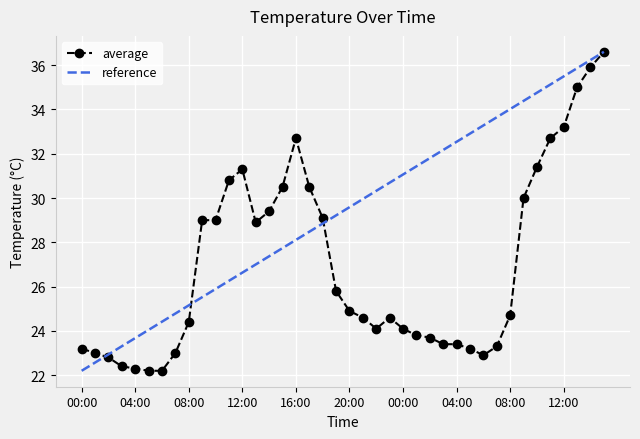

Rank the categories by value from lowest to highest.

05:00, 06:00, 04:00, 03:00, 02:00, 06:00, 01:00, 07:00, 00:00, 05:00, 07:00, 03:00, 04:00, 02:00, 01:00, 22:00, 00:00, 08:00, 21:00, 23:00, 08:00, 20:00, 19:00, 13:00, 09:00, 10:00, 18:00, 14:00, 09:00, 15:00, 17:00, 11:00, 12:00, 10:00, 16:00, 11:00, 12:00, 13:00, 14:00, 15:00